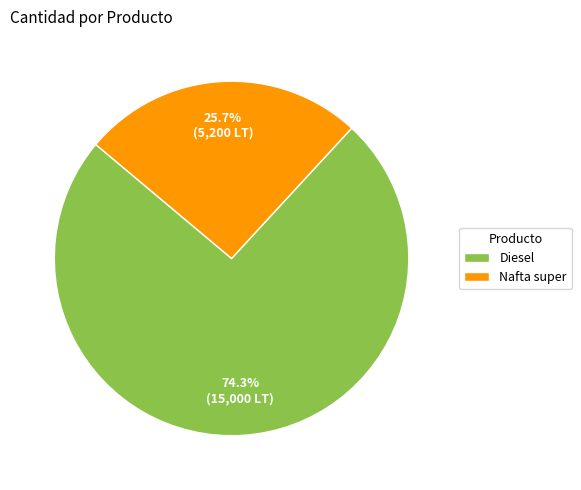

How much of the chart is everything except Diesel?

25.7%